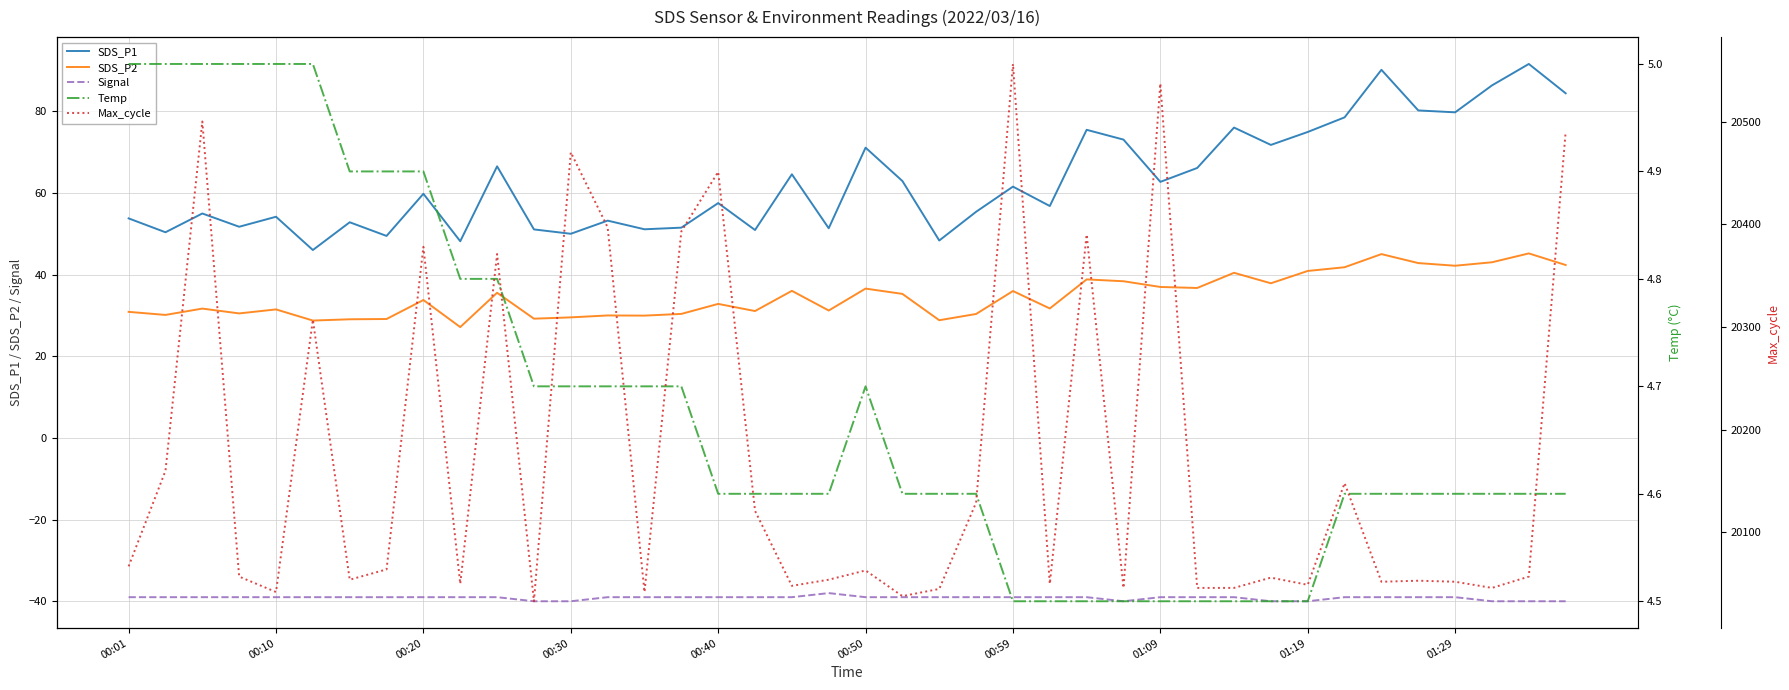

What is the approximate value of Signal at 00:10?

-39.0